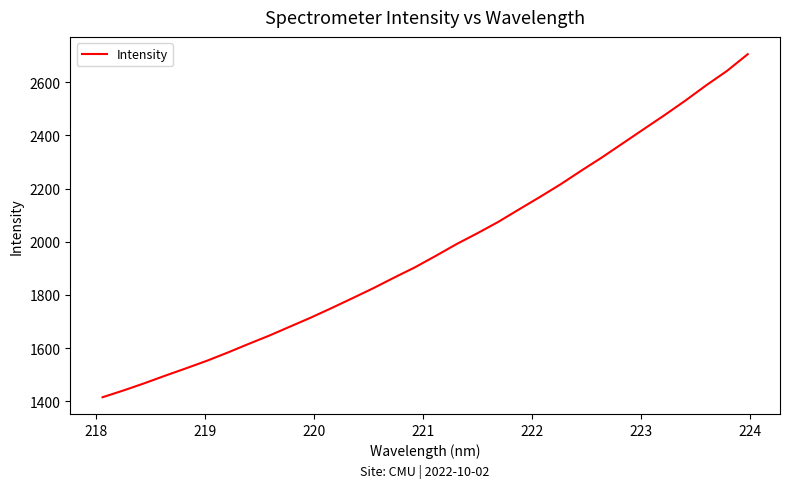

What is the minimum value shown in the chart?

1415.5